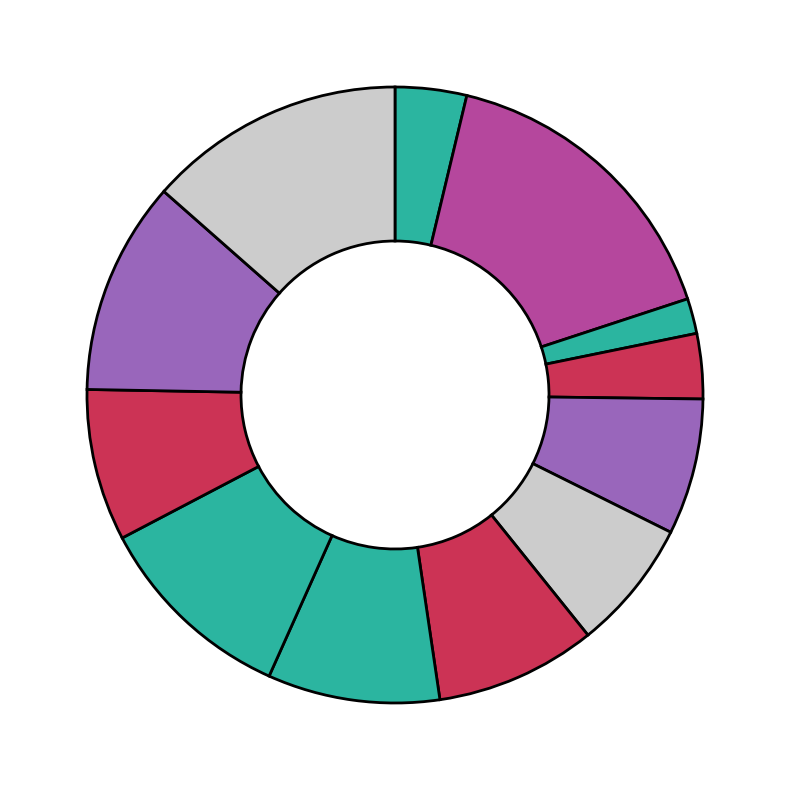

How many segments does this pie chart have?

12